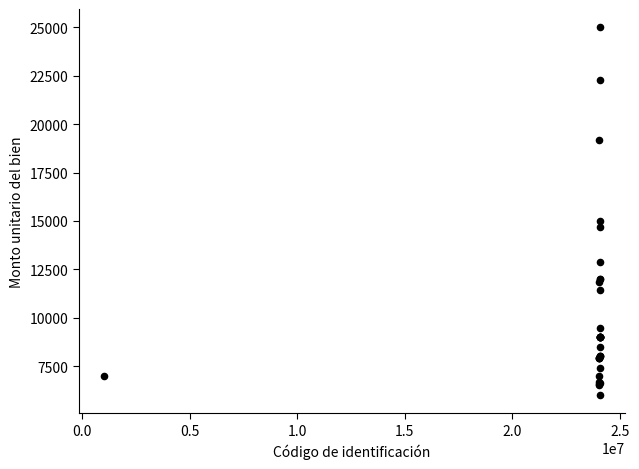

What Y value in the scatter plot is closest to 15500?

15000.0